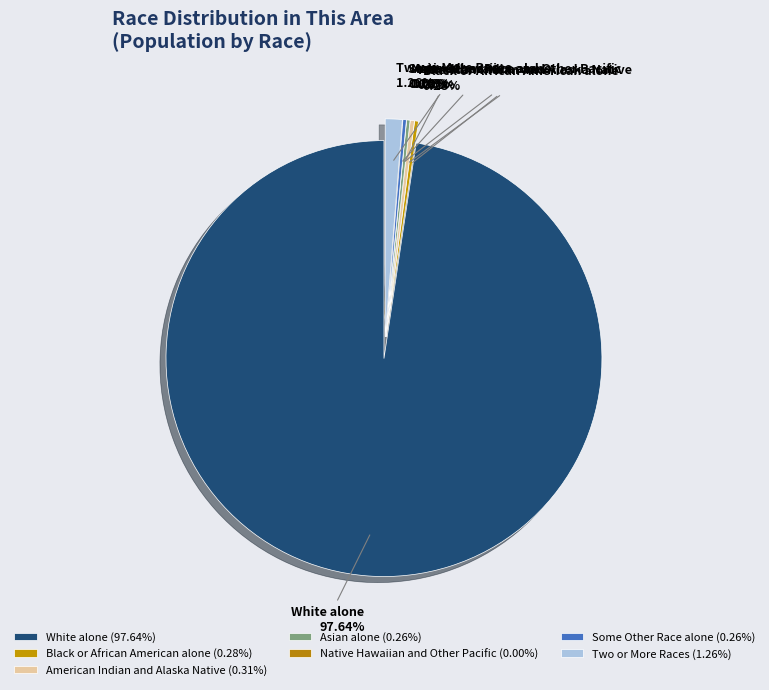

Approximately how many times larger is the value at Asian alone compared to Two or More Races?

0.2